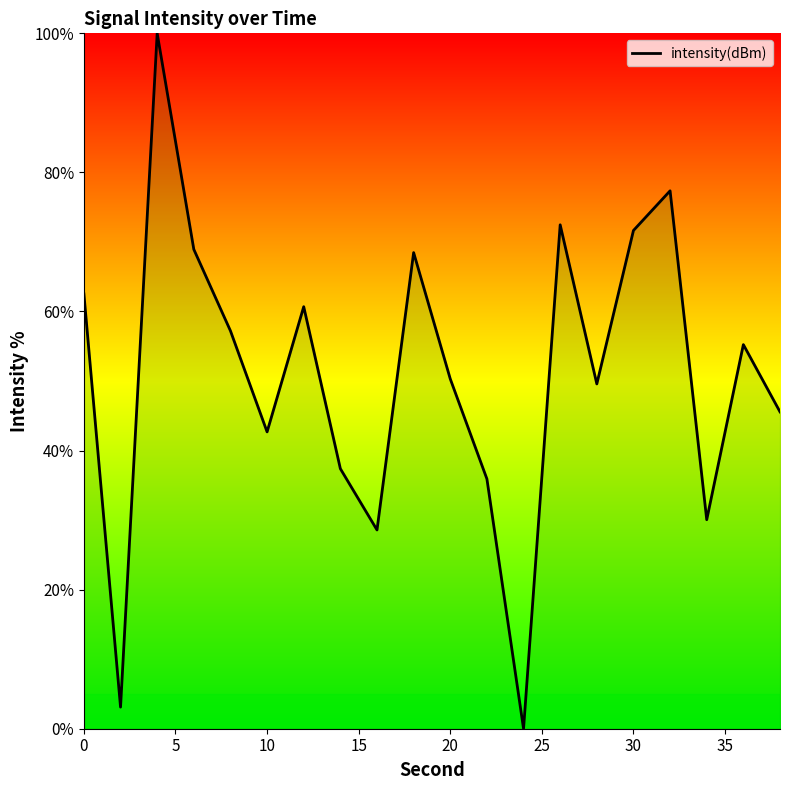

How many interior local peaks (higher than both neighbors) does the data have?

6